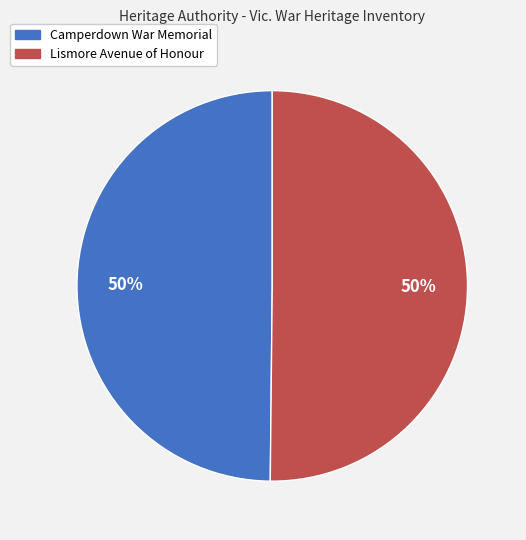

True or false: Camperdown War Memorial accounts for 50% of the total.

True